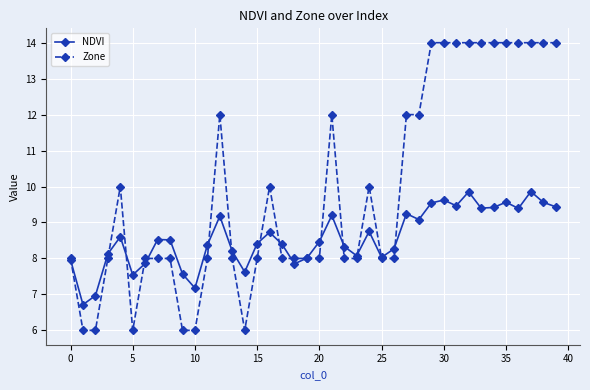

Rank the series by their average value, from lowest to highest.

NDVI, Zone